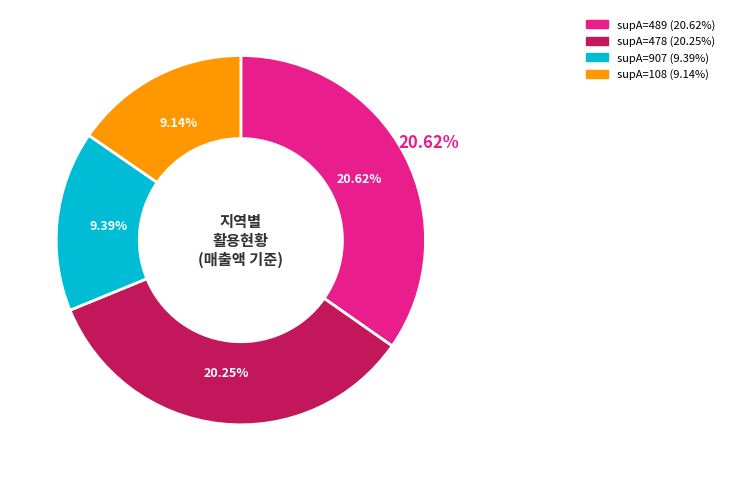

Combined, what portion of the pie is 108 and 478?

49.5%